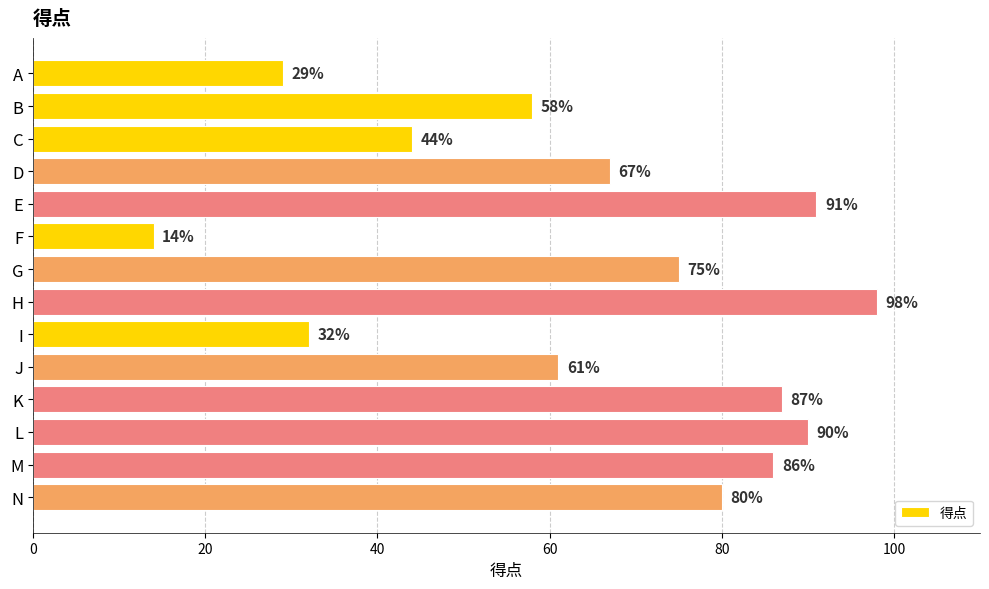

What is the greatest value displayed?

98